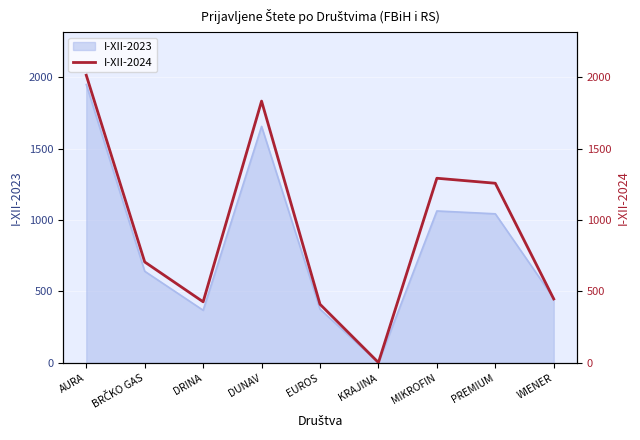

Where is the first local minimum?

DRINA